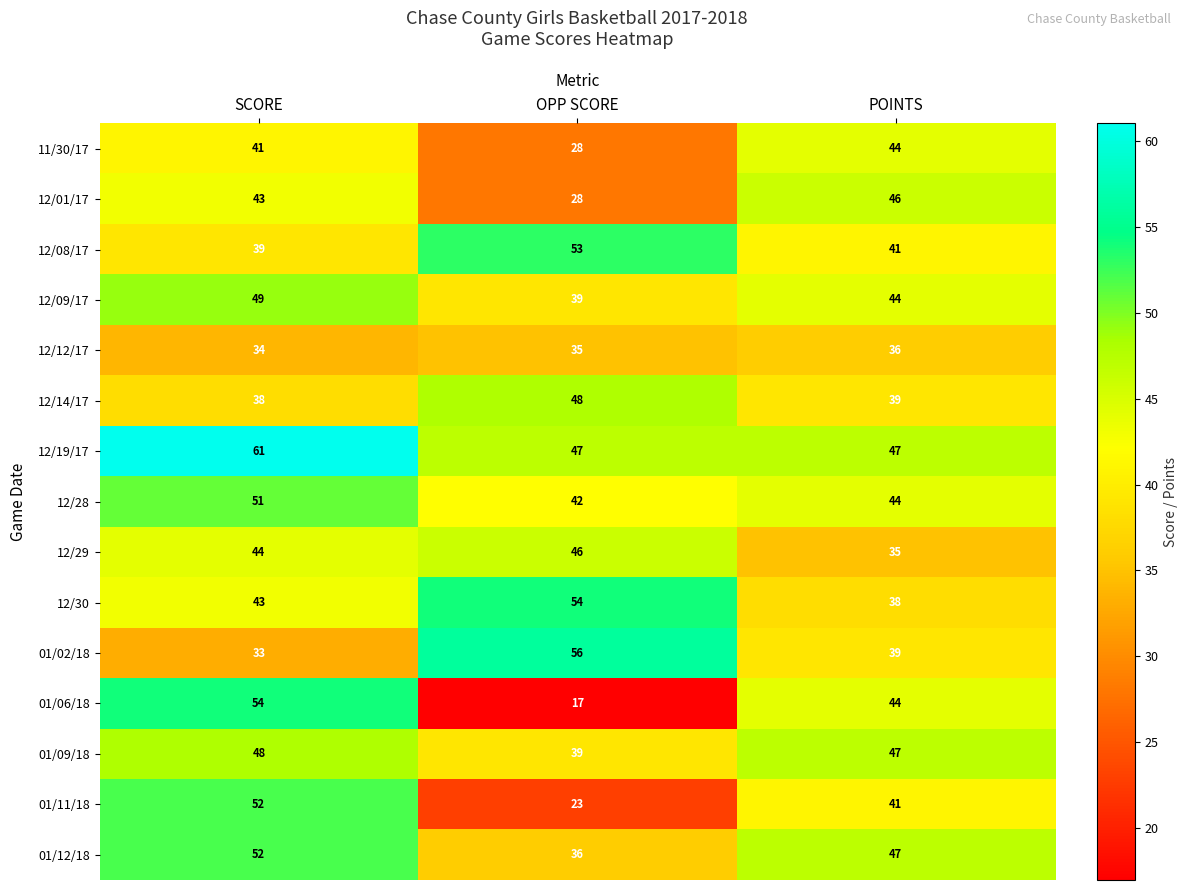

At which label is 01/09/18 closest to 43?

OPP SCORE